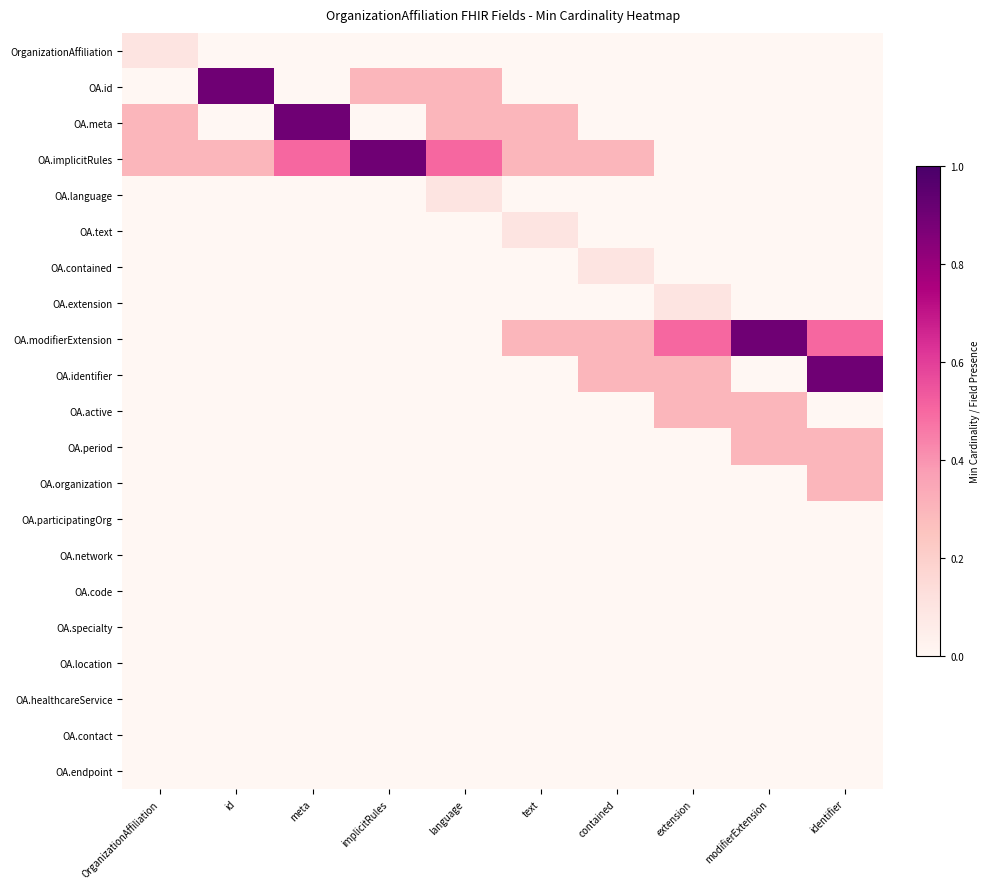

Count the number of categories in the chart.

10